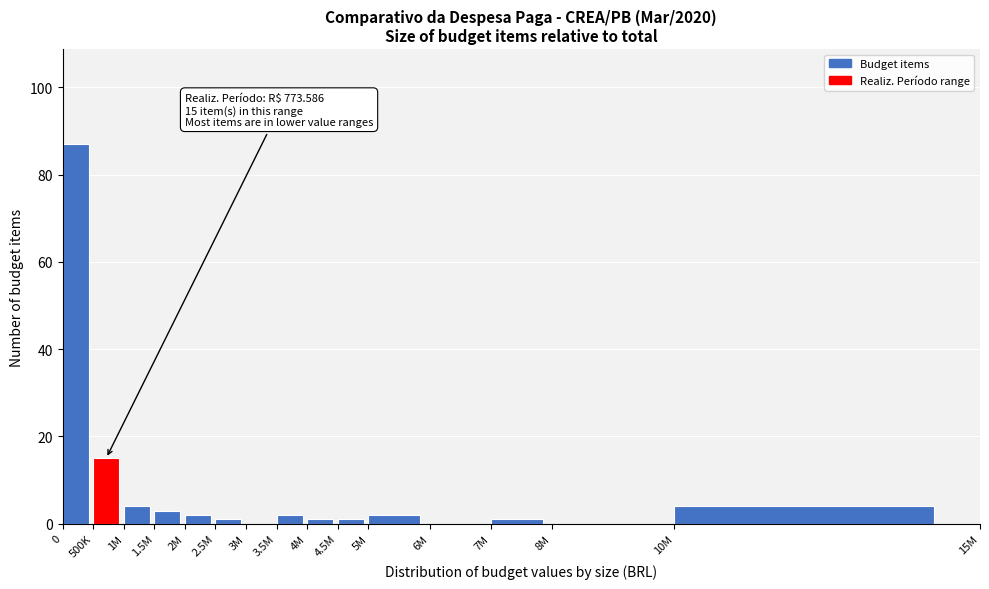

Reading right to left, extract all data points from this chart.

10M=4	8M=0	7M=1	6M=0	5M=2	4.5M=1	4M=1	3.5M=2	3M=0	2.5M=1	2M=2	1.5M=3	1M=4	500K=15	0=87